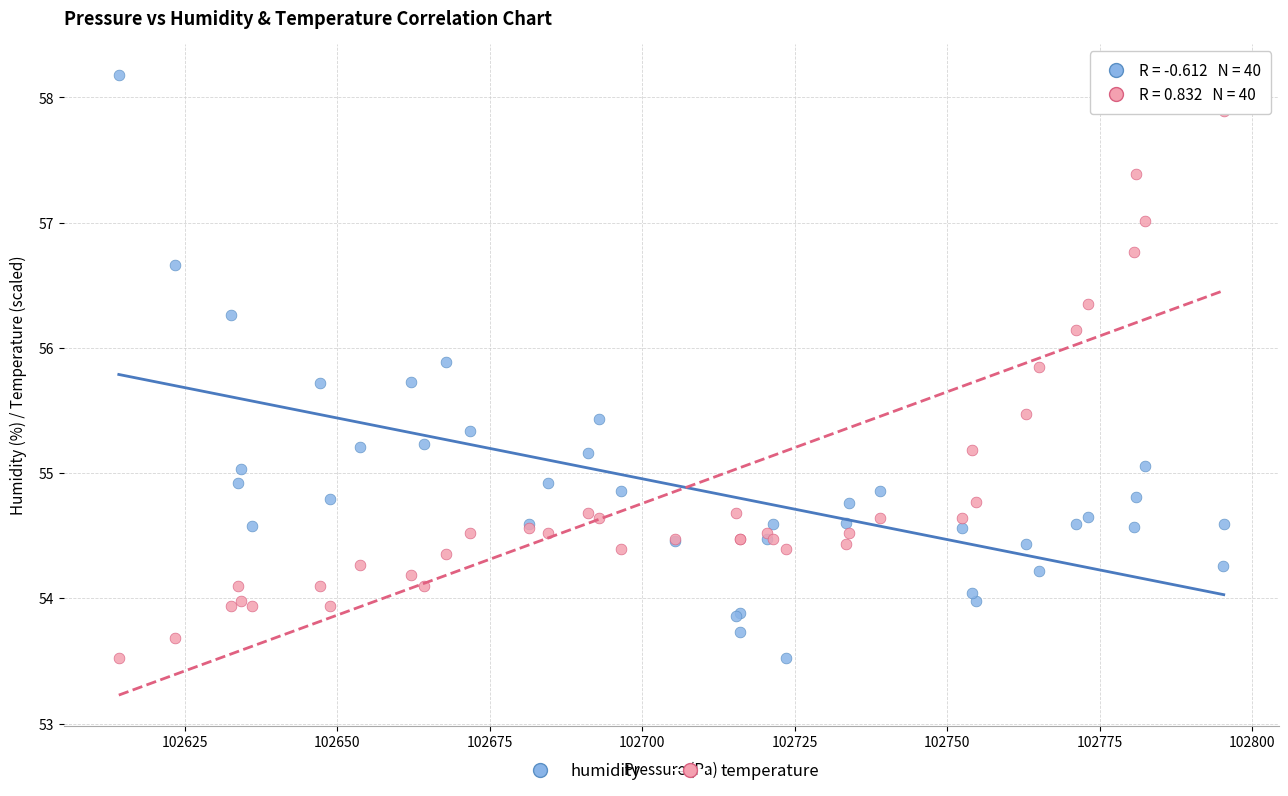

What is the X range (max minus min) for the scatter plot?

181.2